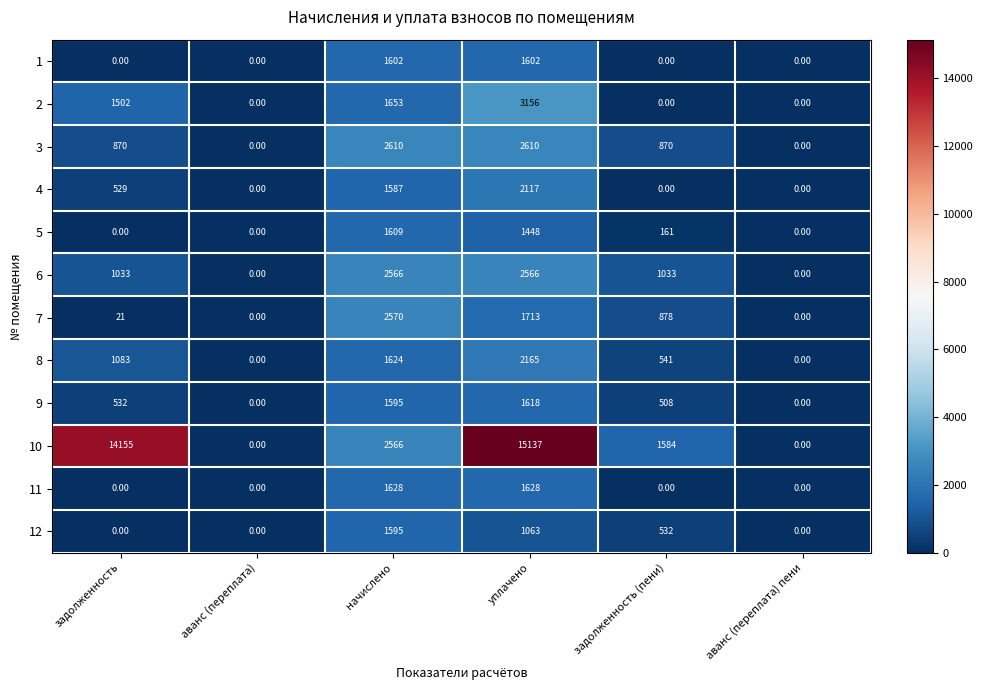

Which label corresponds to the largest value in the chart?

уплачено